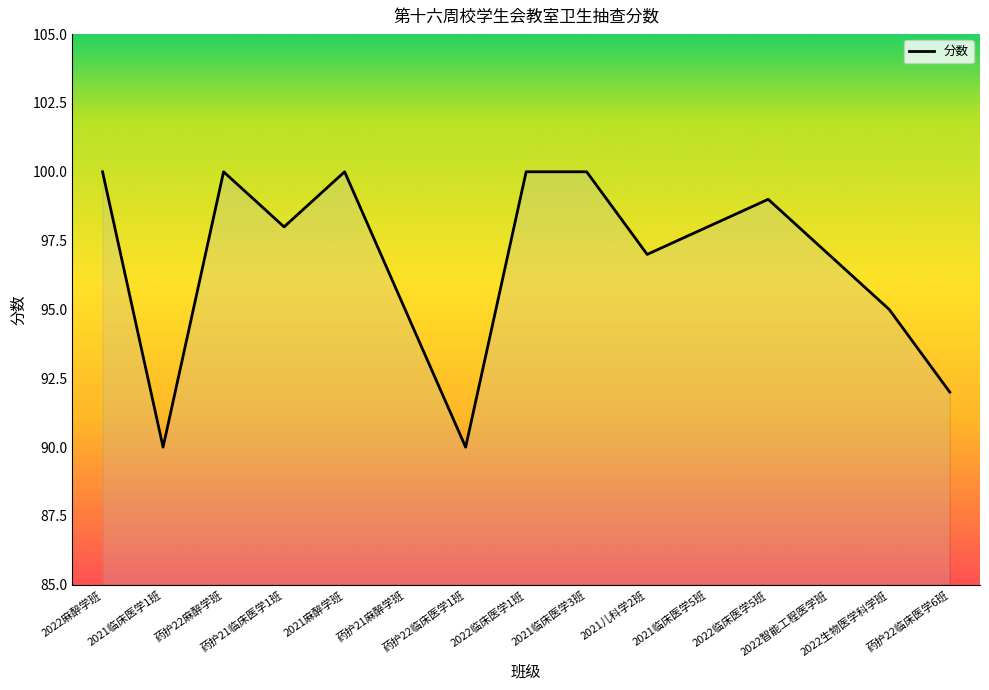

The chart shows a value of 100 at 2022临床医学1班. True or false?

True